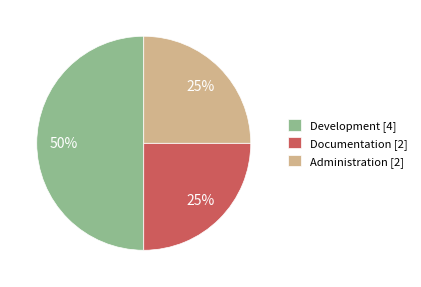

Approximately how many times larger is the value at Development [4] compared to Administration [2]?

2.0